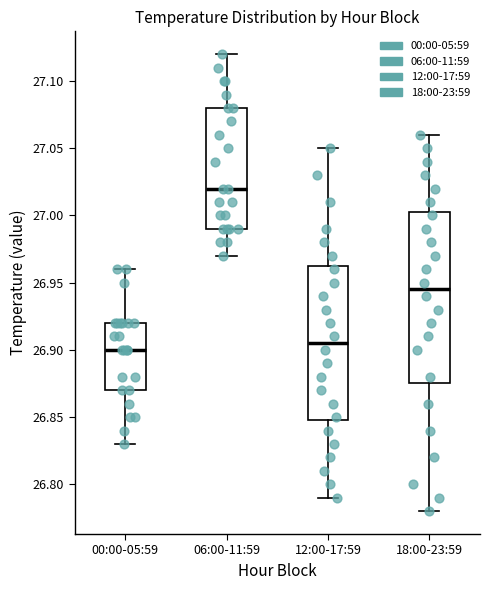

Which box's median line is the lowest?

00:00-05:59